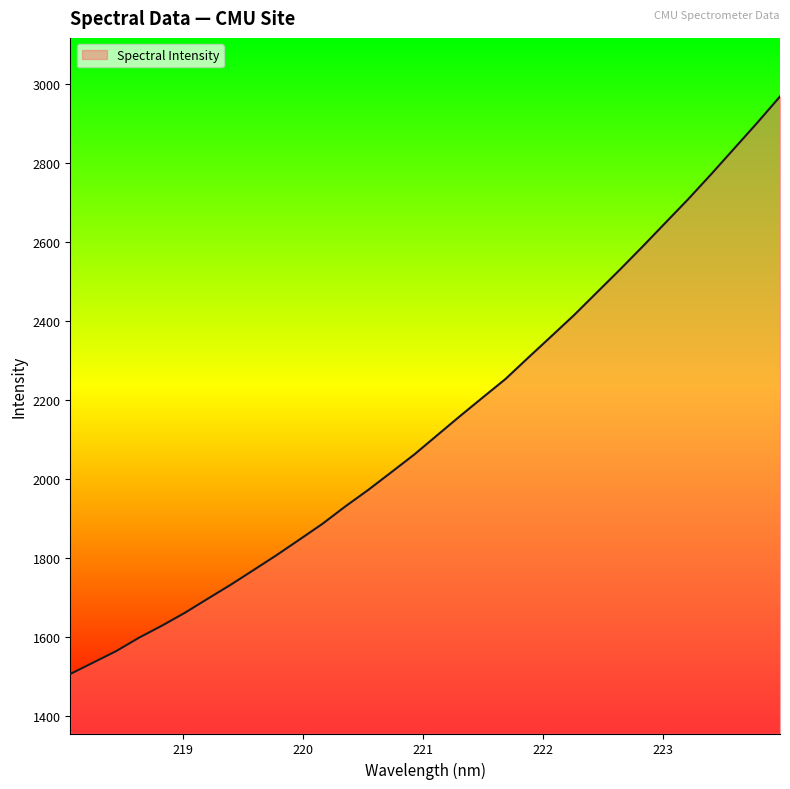

True or false: the data has more than 1 interior local peaks.

False